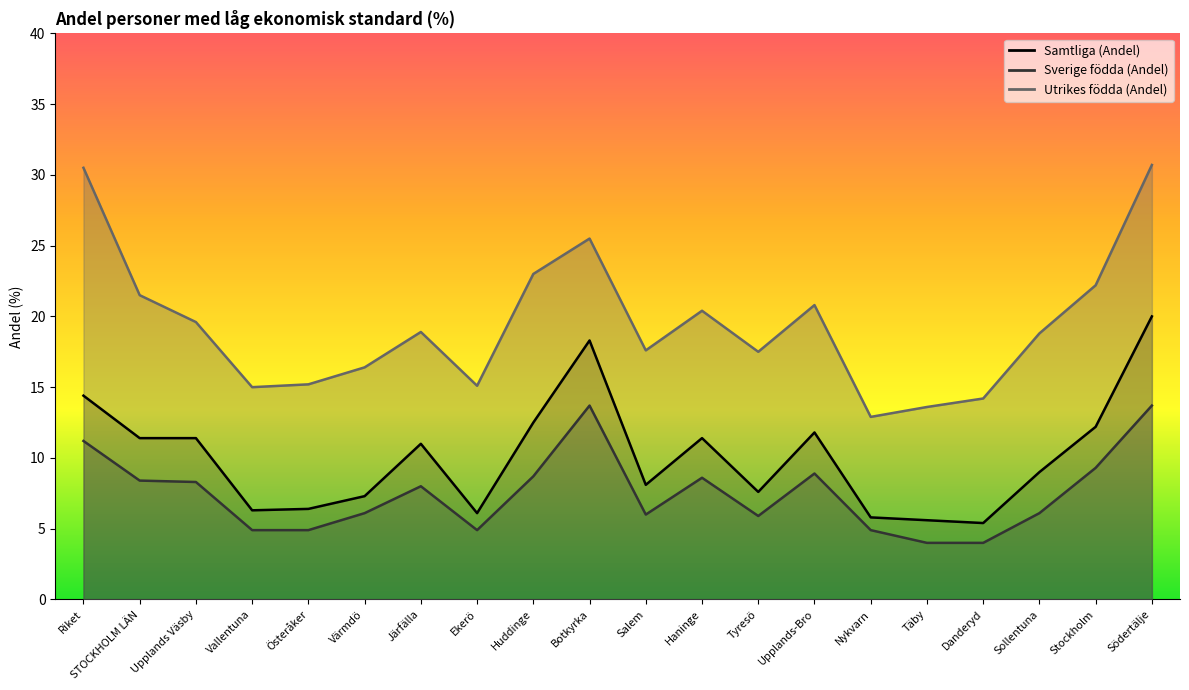

Rank the series by their average value, from lowest to highest.

Sverige födda (Andel), Samtliga (Andel), Utrikes födda (Andel)